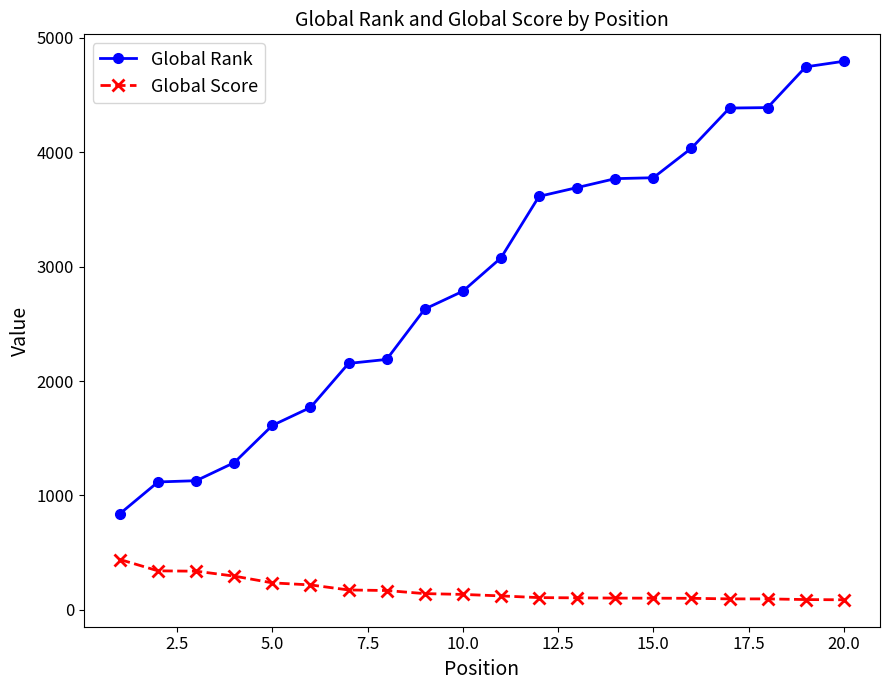

What is the value of the Global Rank point at the 15th from the left?

3777